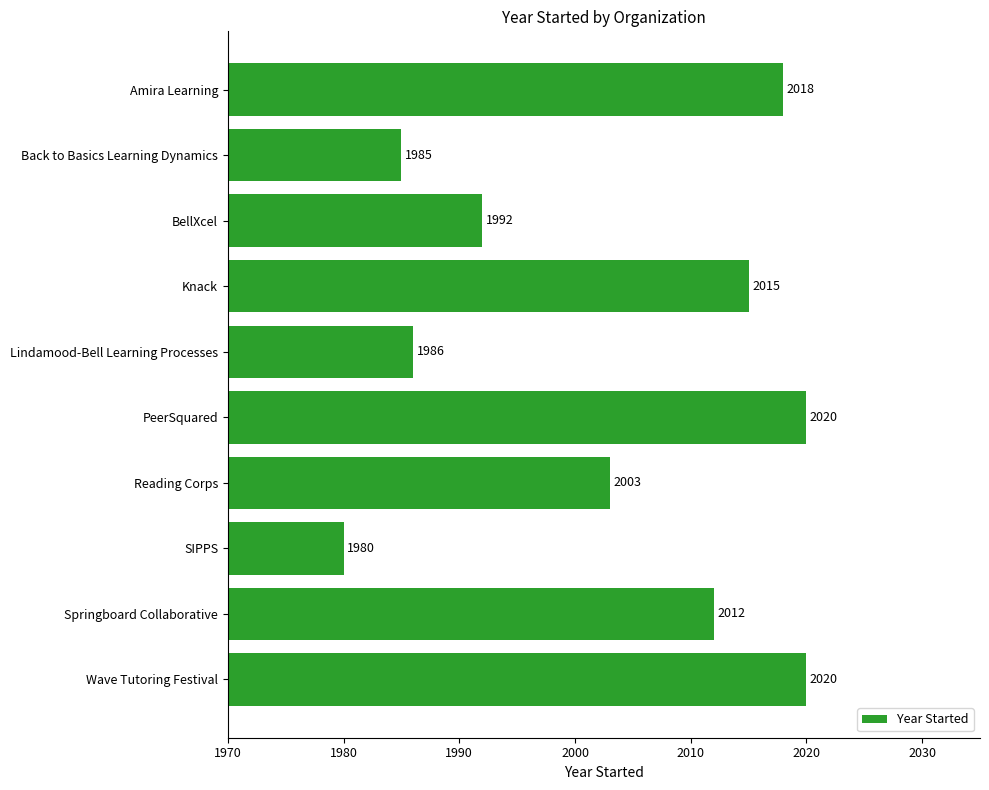

What is the label of the 3rd bar from the top?

BellXcel